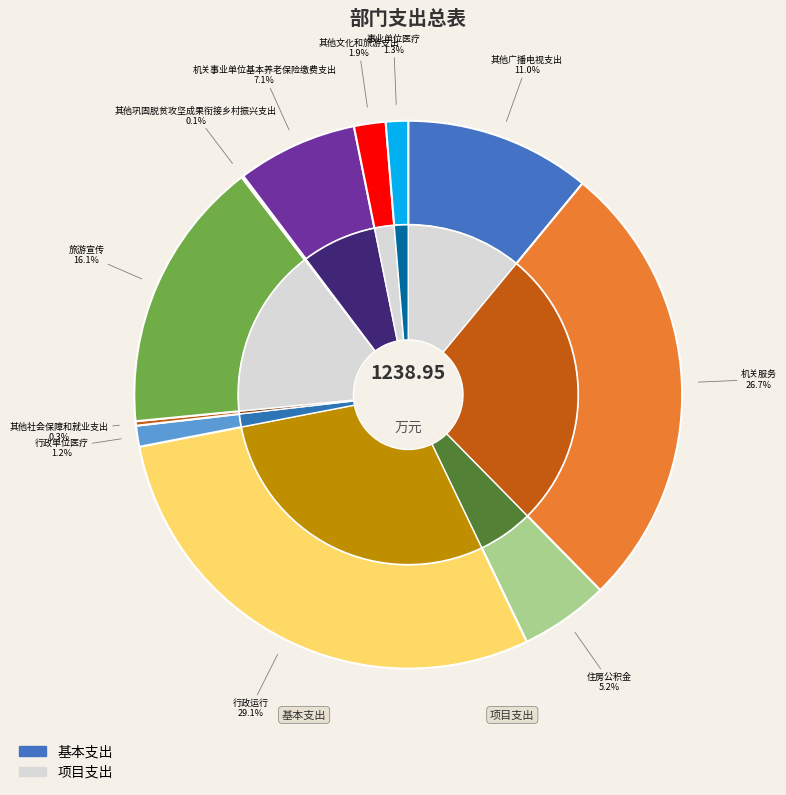

Is 事业单位医疗 the majority of the pie?

No